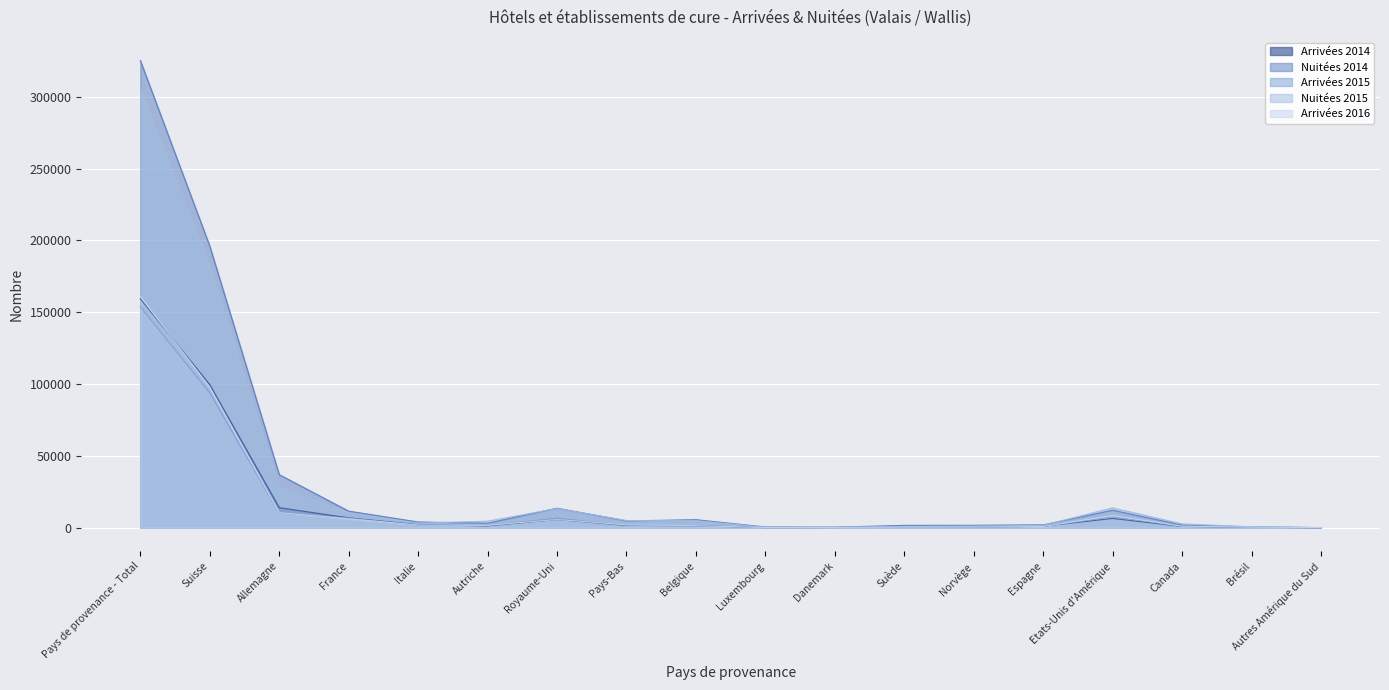

Which series changed the most between Pays-Bas and Espagne?

Nuitées 2015